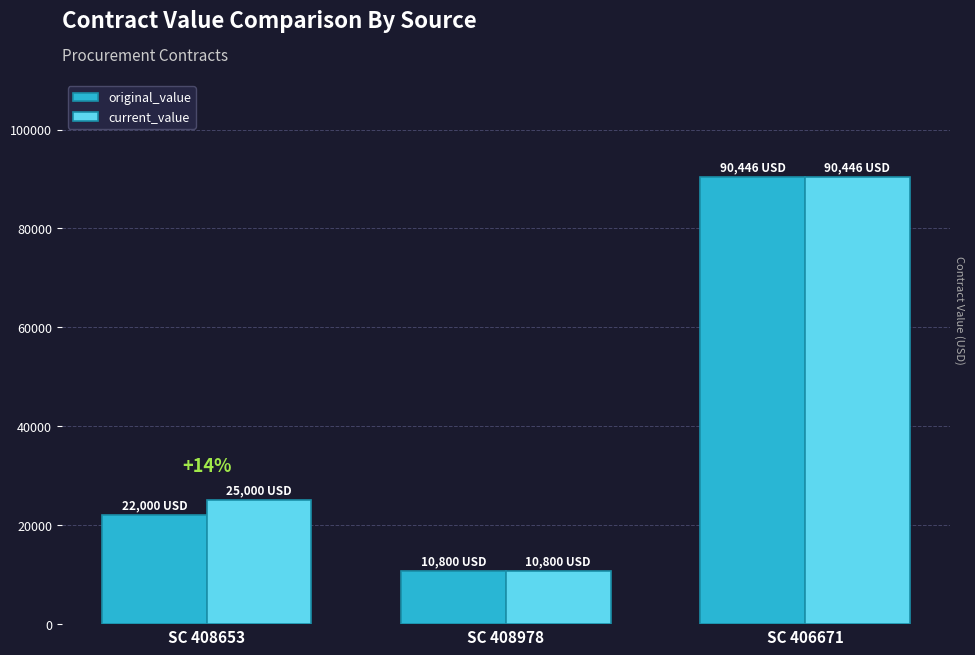

How many values in the original_value series are below 22000?

1